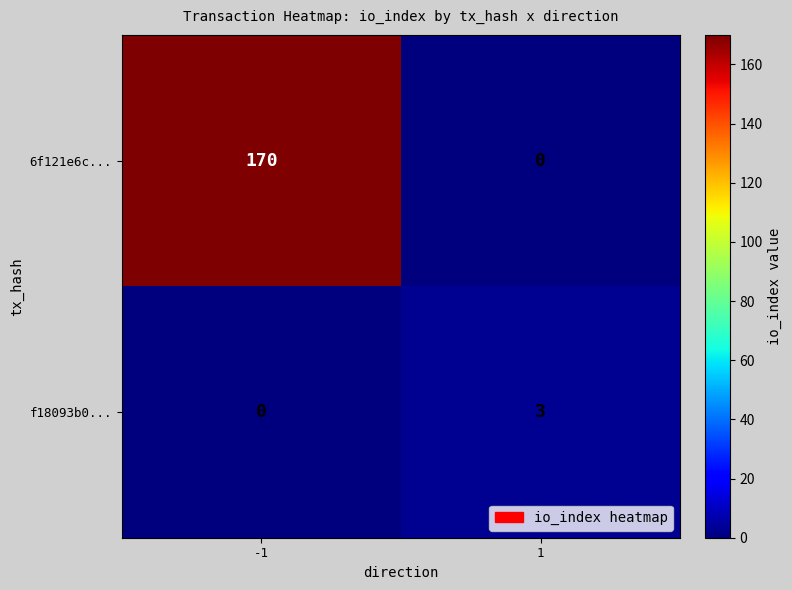

Count the number of categories in the chart.

2